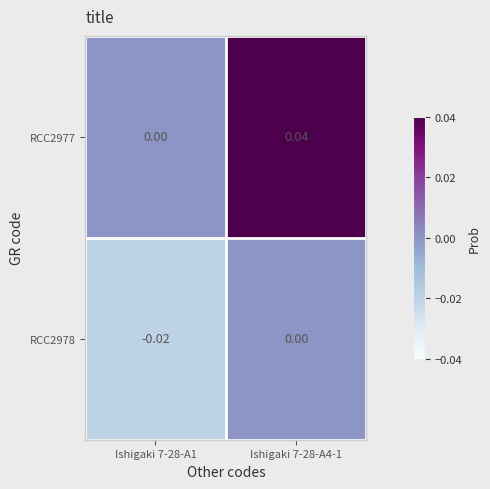

Is the value of RCC2977 at Ishigaki 7-28-A4-1 greater than the value of RCC2978 at Ishigaki 7-28-A1?

Yes